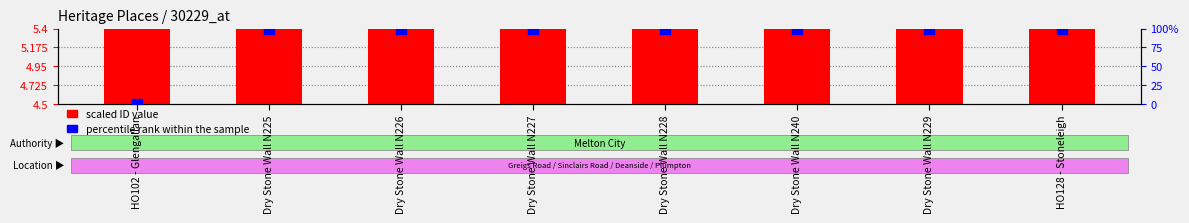

Which series contains the highest Y value?

scaled ID value